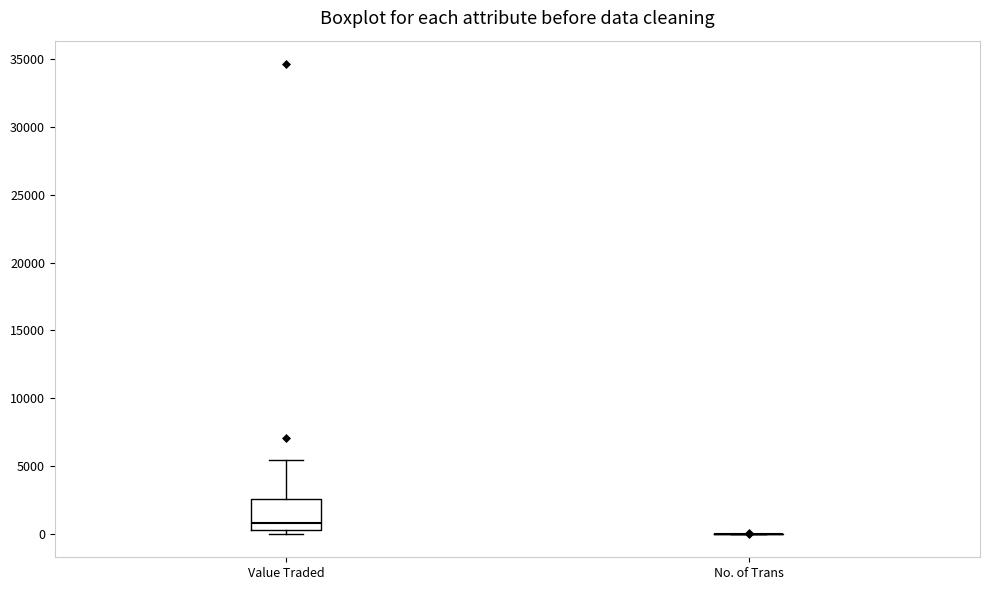

Comparing the boxes themselves (not the whiskers), which one is the tallest?

Value Traded